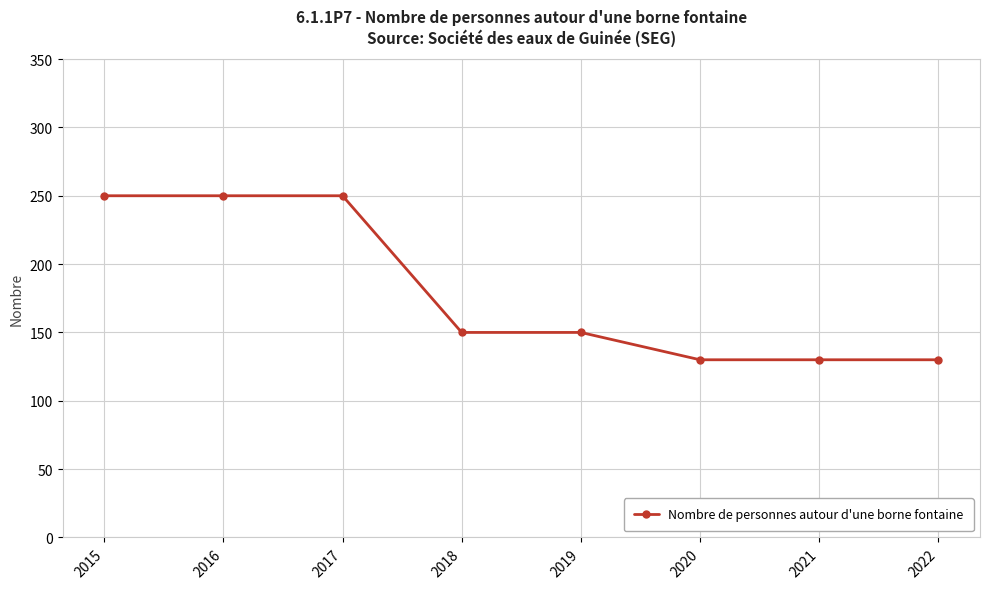

What is the ratio of the value at 2018 to the value at 2022?

1.2